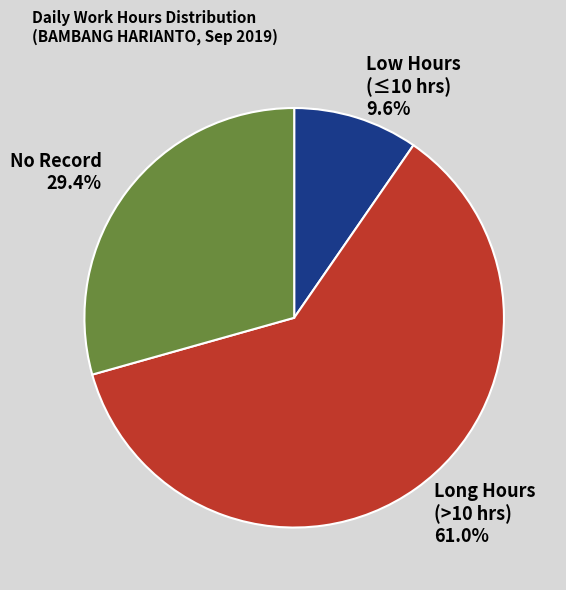

Which has a higher value, Low Hours (≤10 hrs) or Long Hours (>10 hrs)?

Long Hours (>10 hrs)